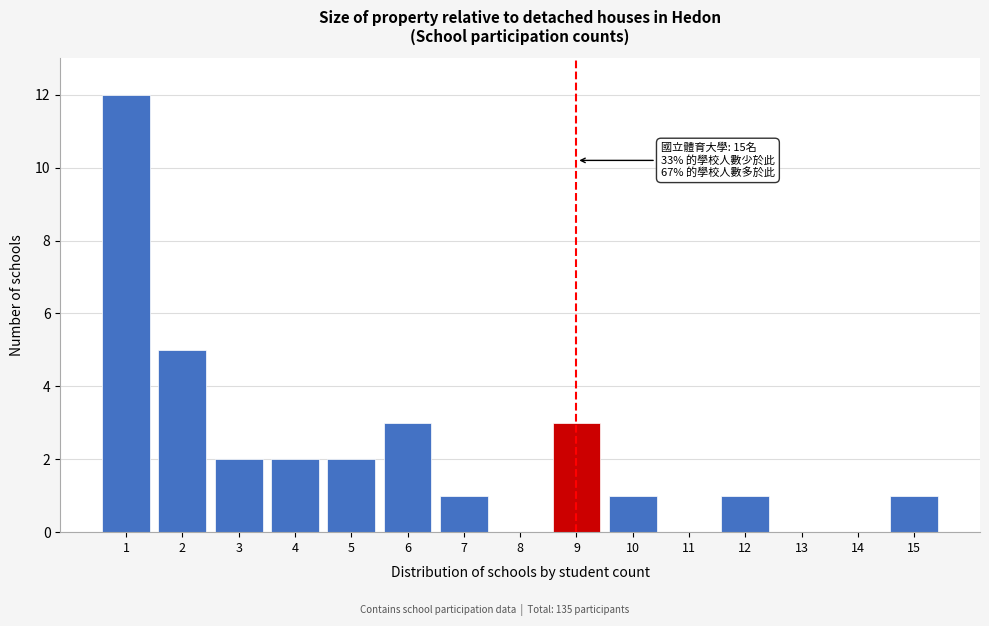

Reading left to right, what are all the values shown in this chart?

1=12	2=5	3=2	4=2	5=2	6=3	7=1	8=0	9=3	10=1	11=0	12=1	13=0	14=0	15=1